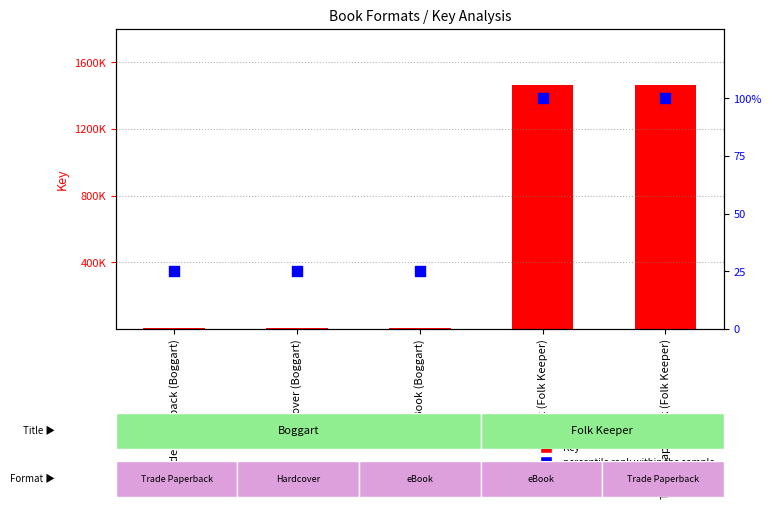

Which series has the largest total across all categories?

Key